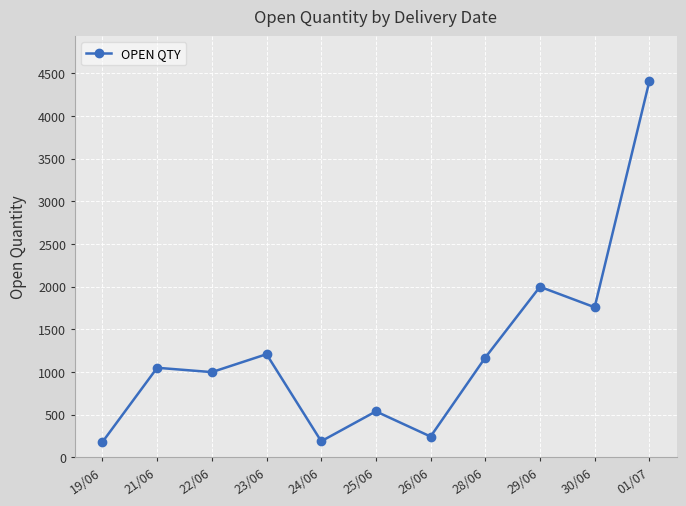

How many series are shown in this chart?

1